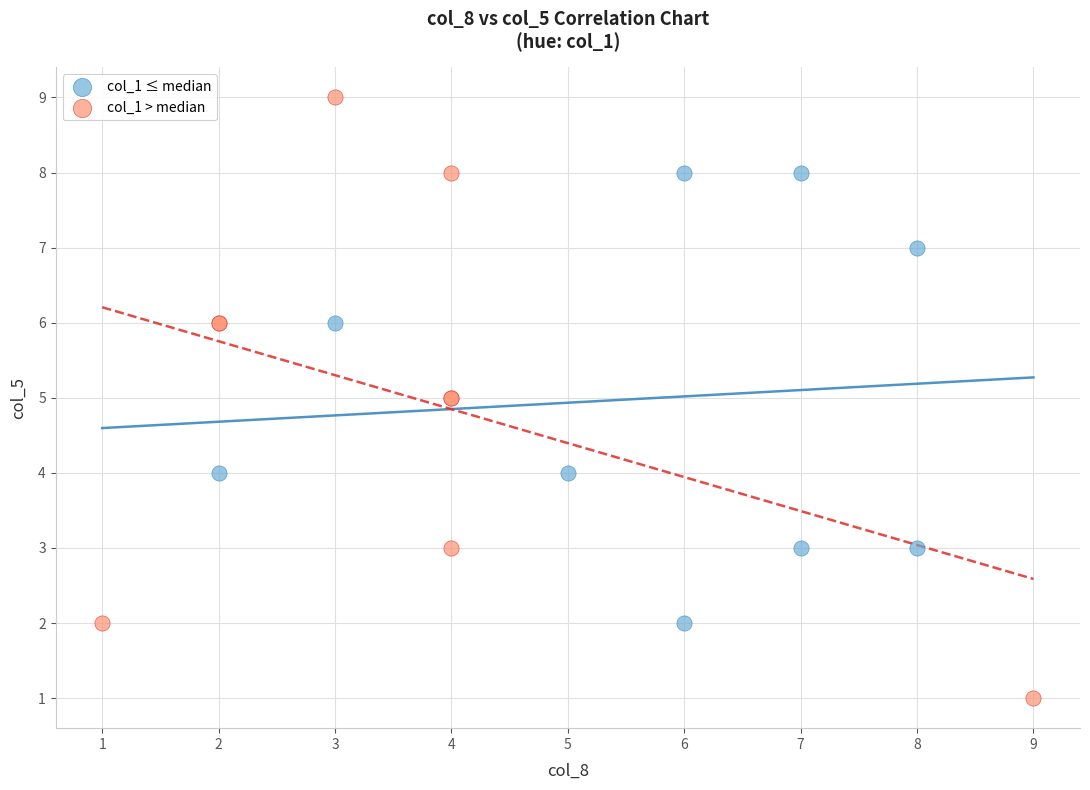

Which series has the largest Y range (max minus min)?

col_1 > median